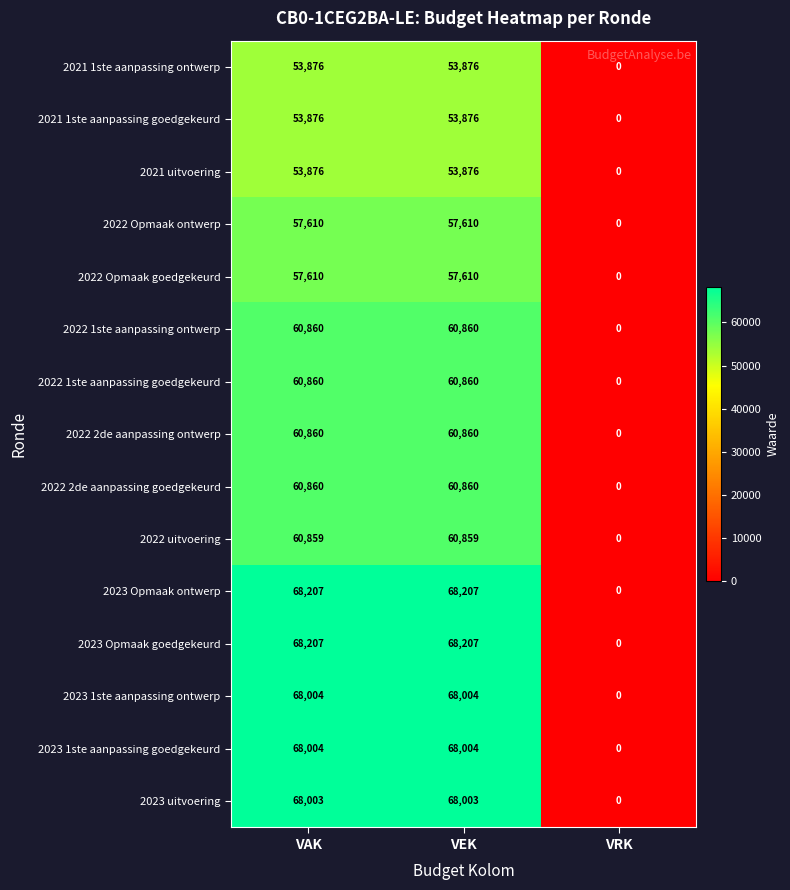

What is the difference between the highest and lowest values at VAK?

14331